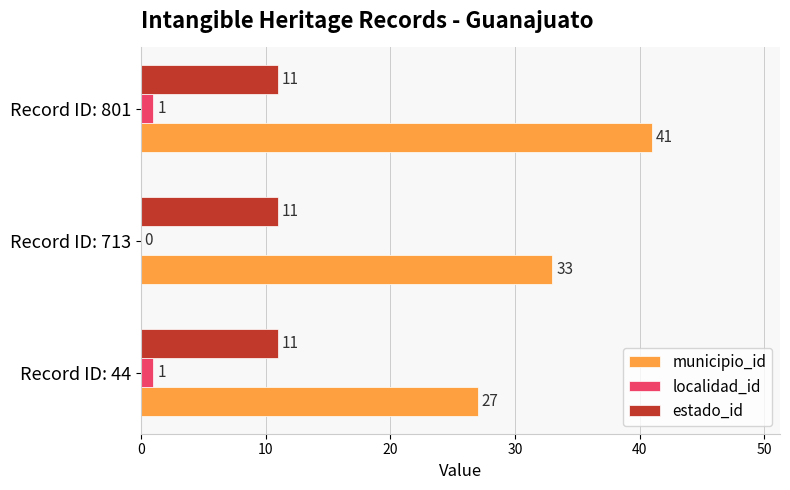

Is the value of municipio_id at Record ID: 44 greater than the value of estado_id at Record ID: 44?

Yes